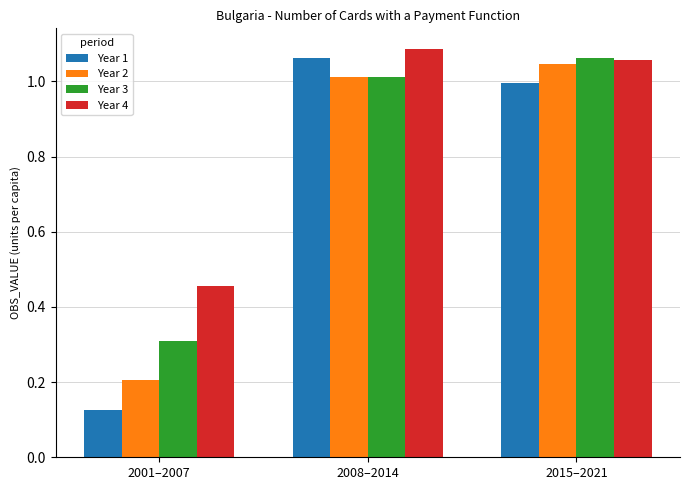

The value of Year 1 at 2015–2021 is 1.0. True or false?

True